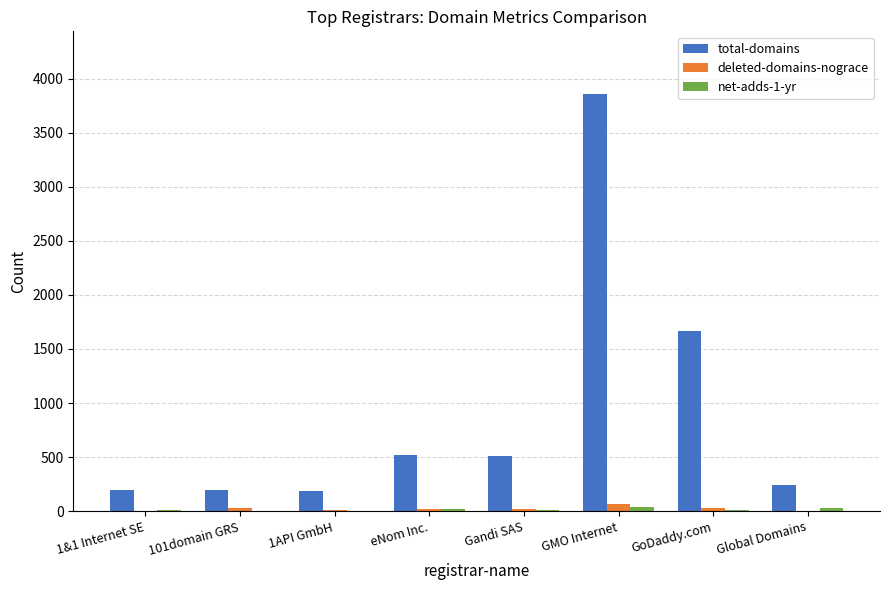

At which category is the sum across all series the highest?

GMO Internet